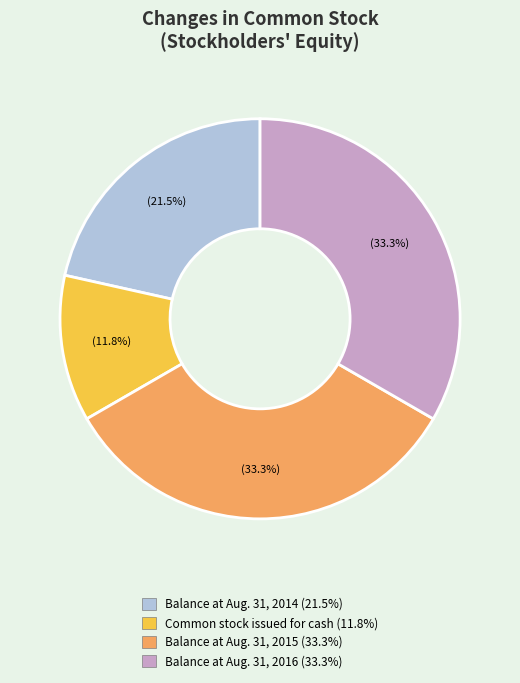

Is it true that Common stock issued for cash is 12% of the pie?

True